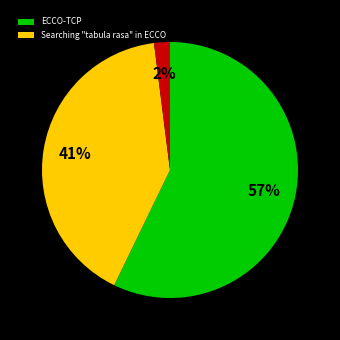

Is there any slice that represents more than half of the pie?

Yes